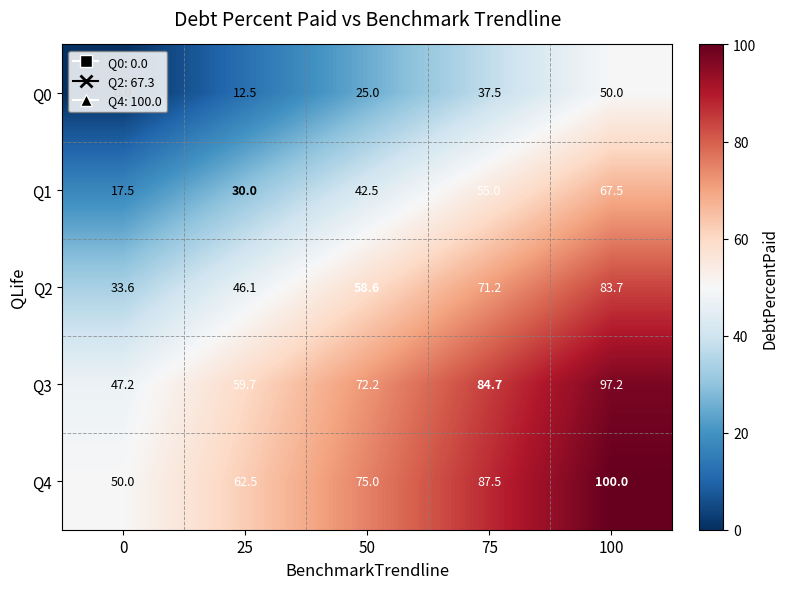

Rank the series at 0 from highest to lowest value.

Q4, Q3, Q2, Q1, Q0